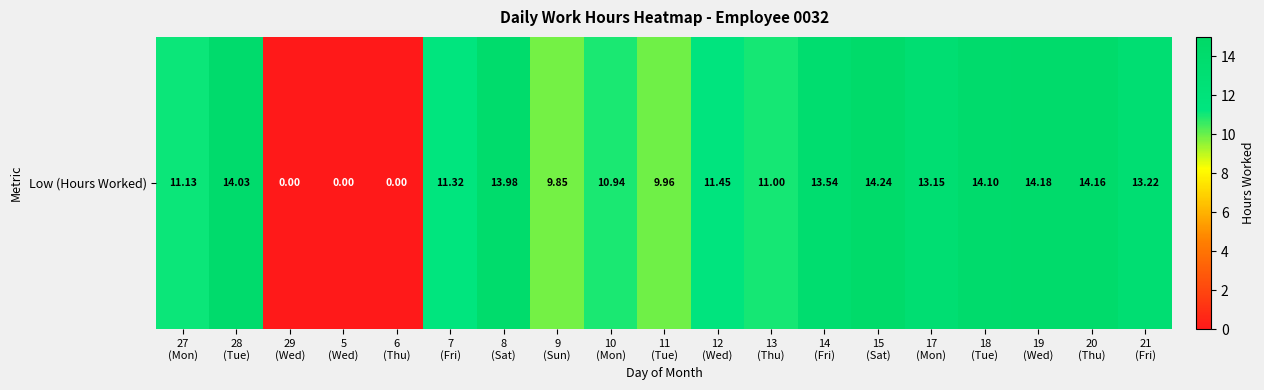

The chart shows a value of 14.0 at 28
(Tue). True or false?

True